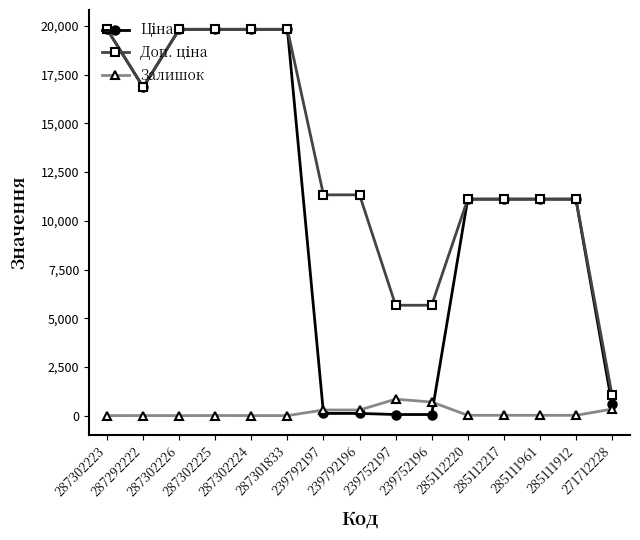

What is the greatest value displayed?

19831.1